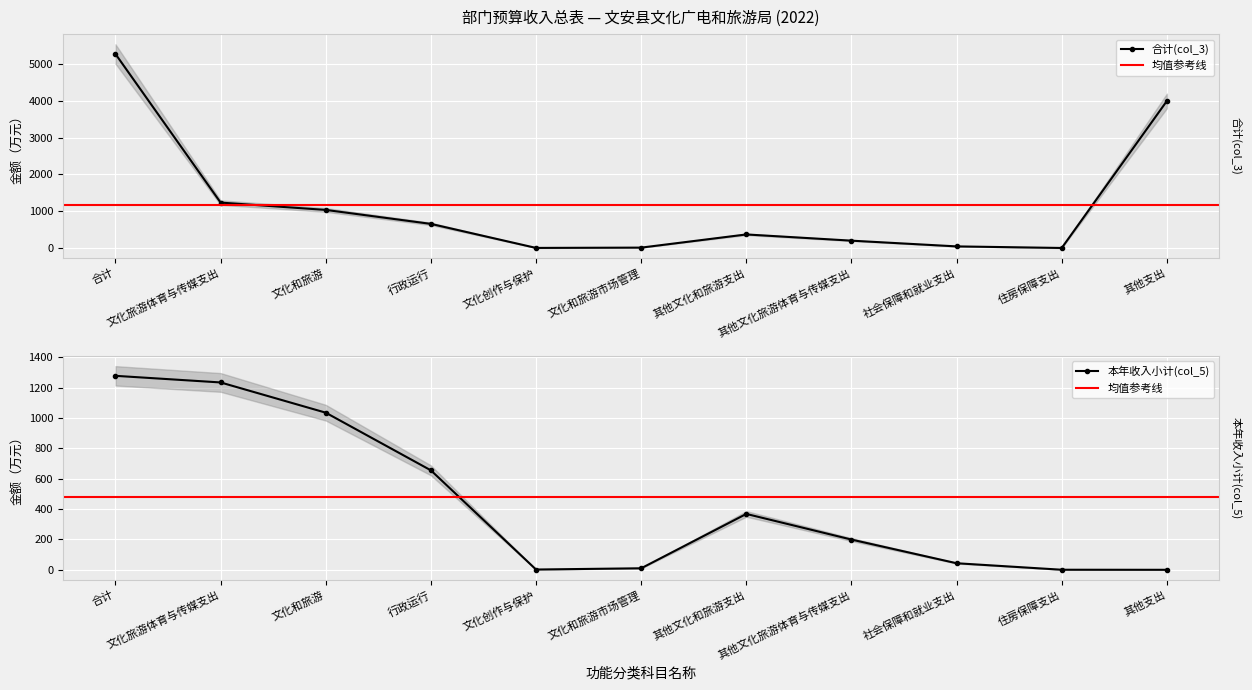

Which category has the lowest value in the 合计(col_3) series?

住房保障支出